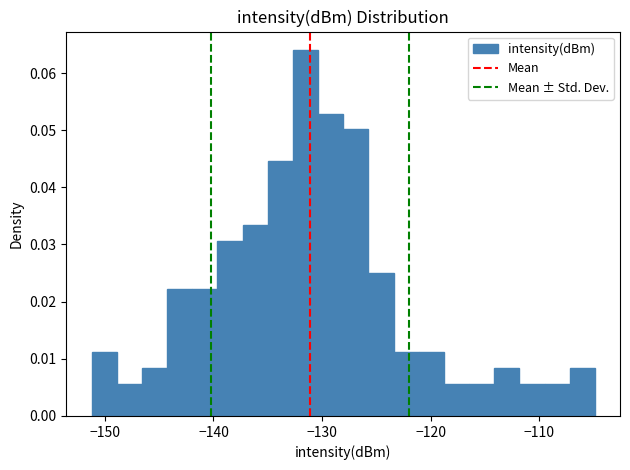

Around what value on the x-axis is the tallest bar? Give the approximate position of its centre, as read against the axis.

-132